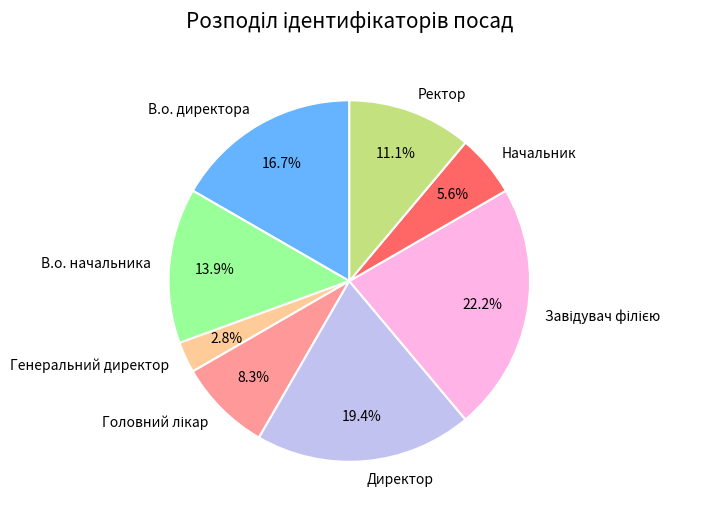

Which has a higher value, Директор or Ректор?

Директор